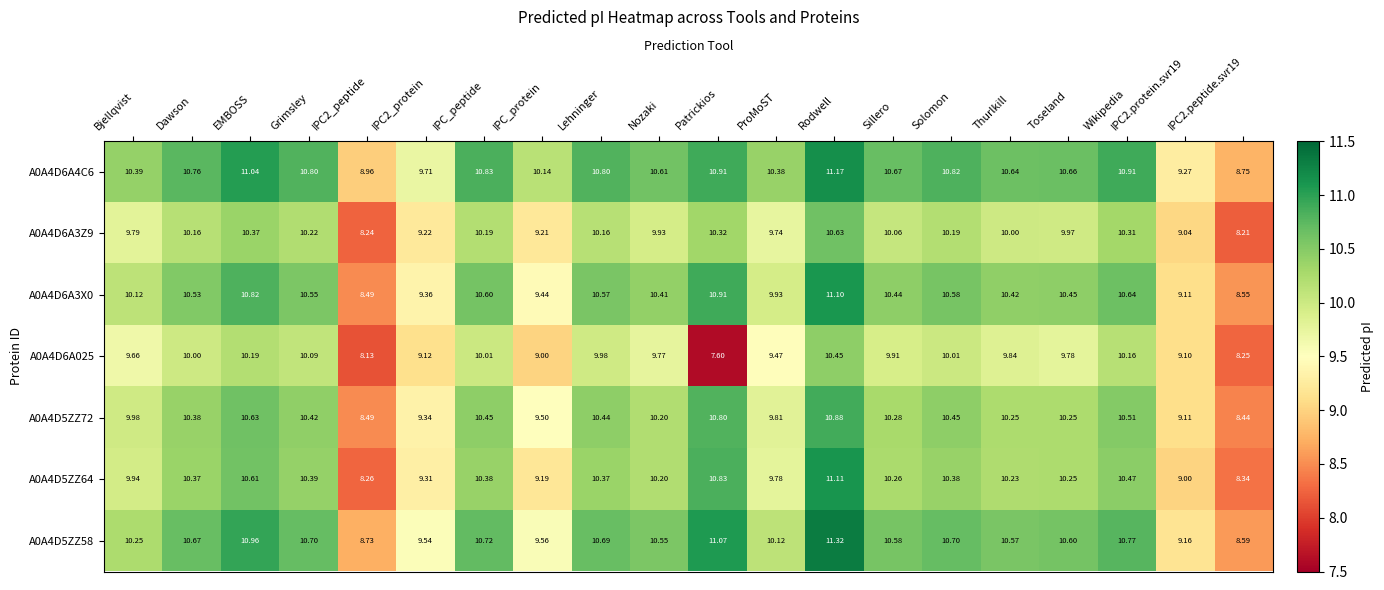

Count the number of data series in this chart.

7